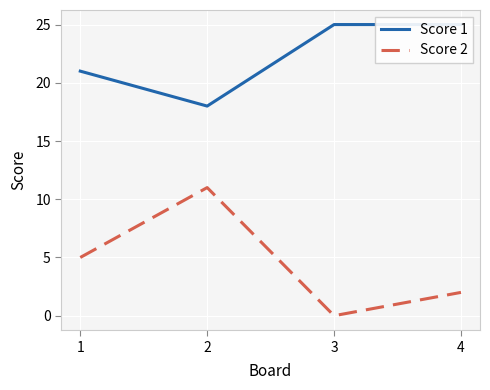

How many Score 1 values are between 21 and 25?

3